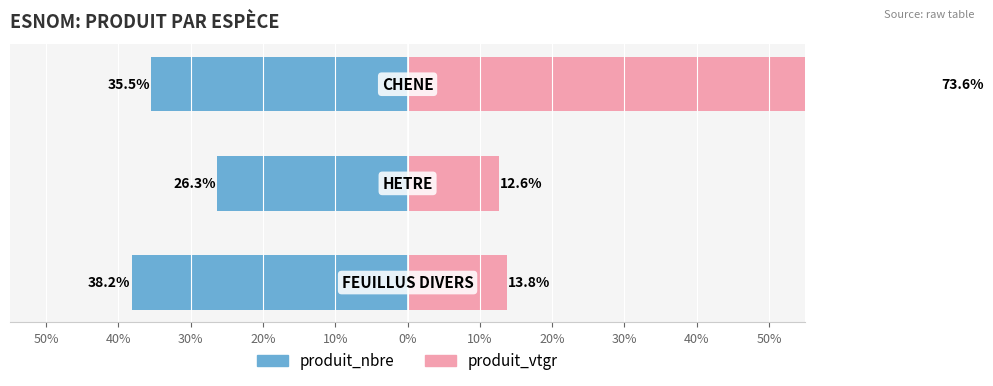

What is the value of the produit_nbre bar at the 2nd from the left?

-26.3